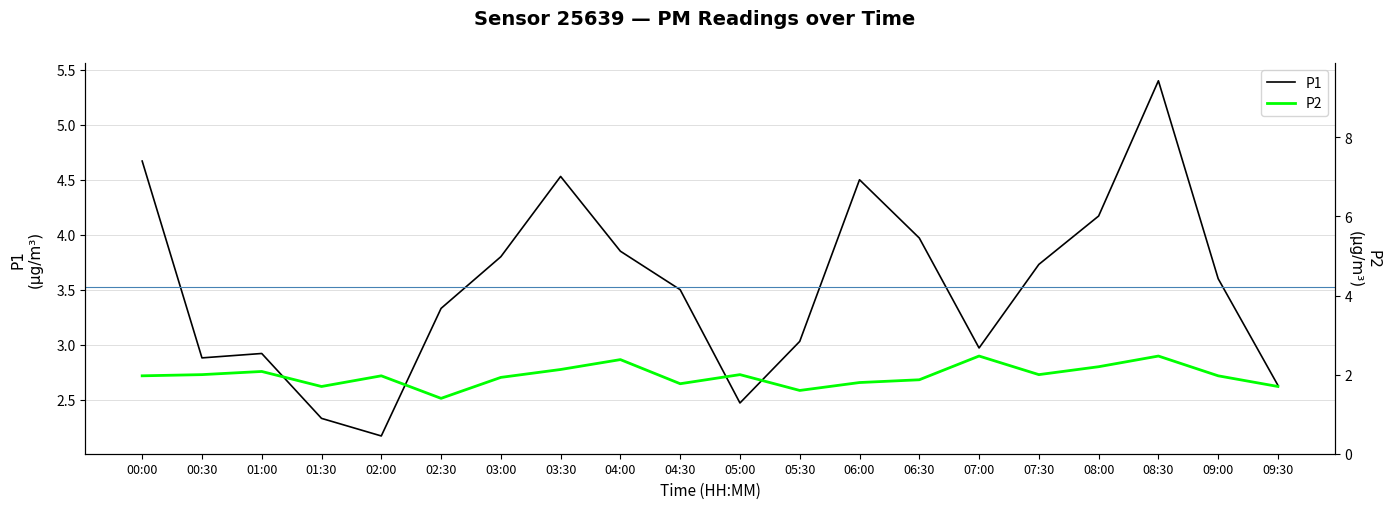

At which category is the sum across all series the highest?

08:30